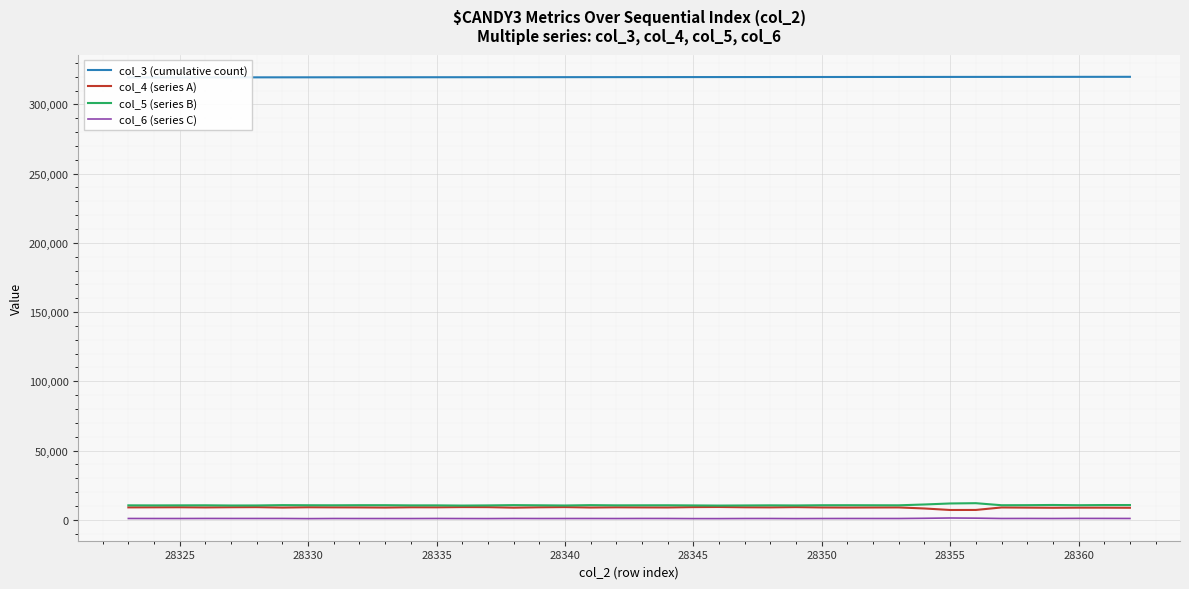

True or false: col_6 (series C) and col_5 (series B) cross at least once.

False